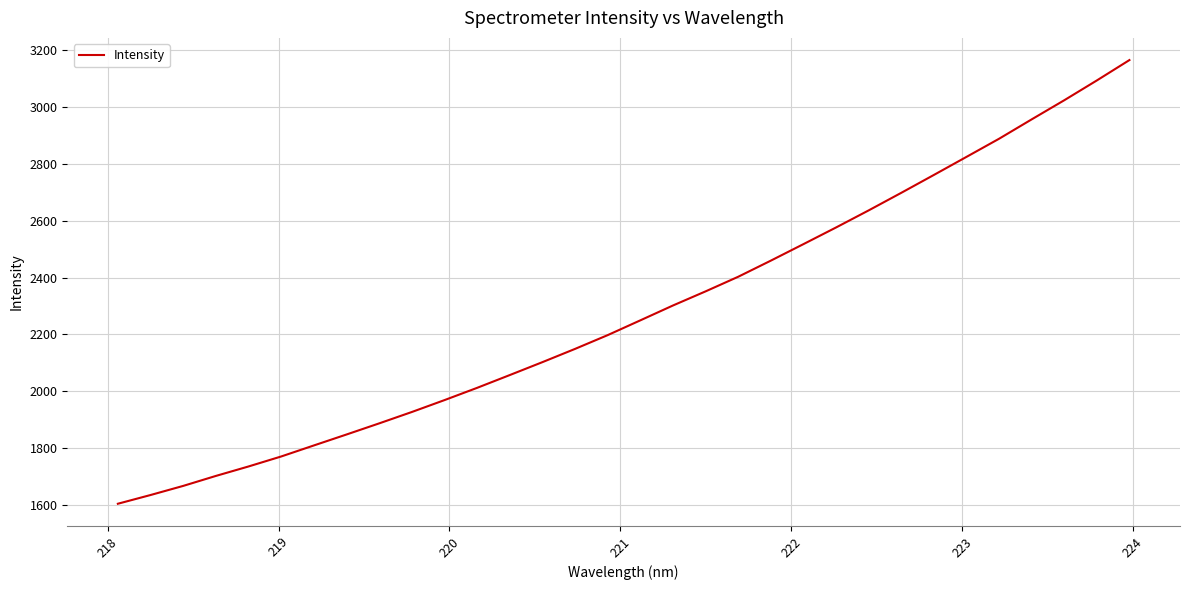

What is the difference between the maximum and minimum values?

1558.9